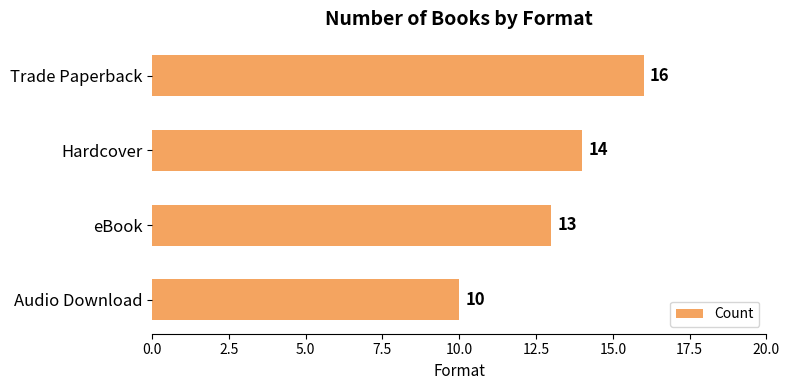

Reading top to bottom, what are all the values shown in this chart?

Trade Paperback=16	Hardcover=14	eBook=13	Audio Download=10